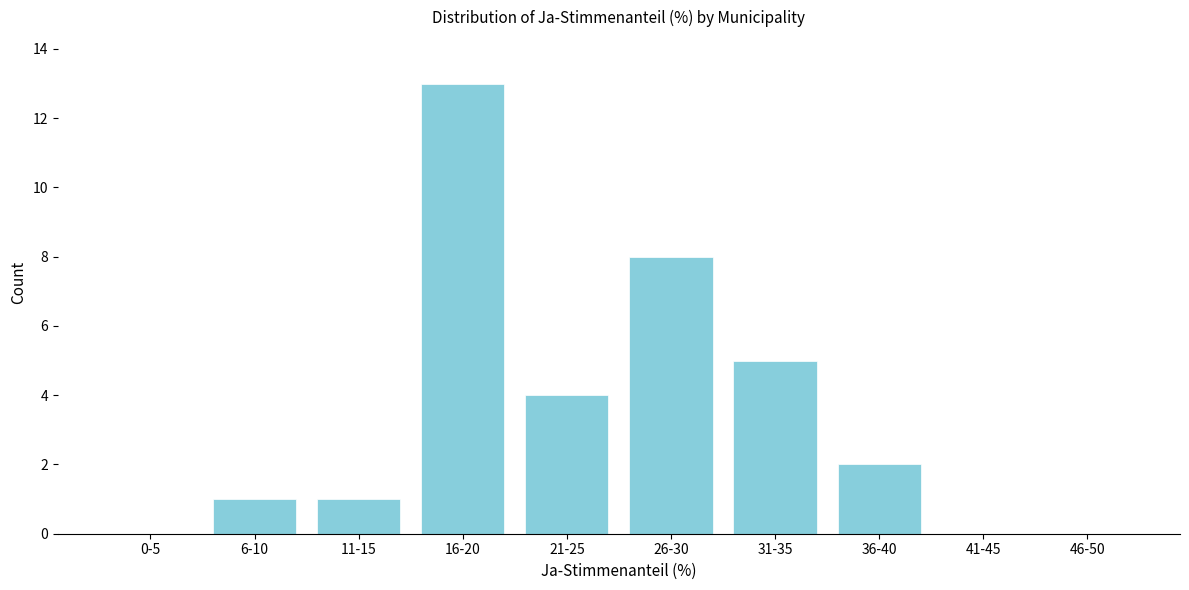

Reading right to left, what are all the values shown in this chart?

46-50=0	41-45=0	36-40=2	31-35=5	26-30=8	21-25=4	16-20=13	11-15=1	6-10=1	0-5=0